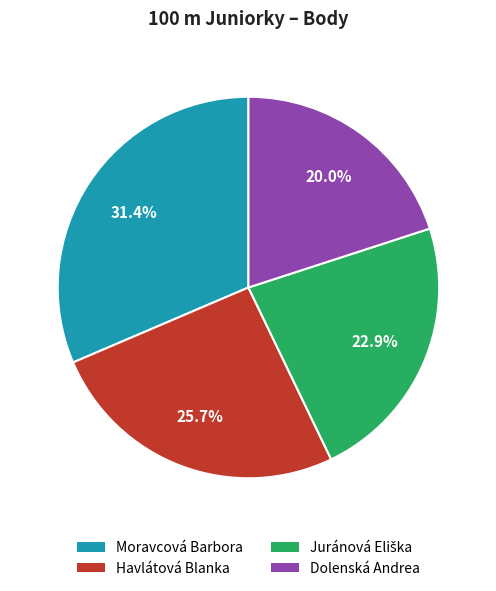

How many slices are in this pie chart?

4